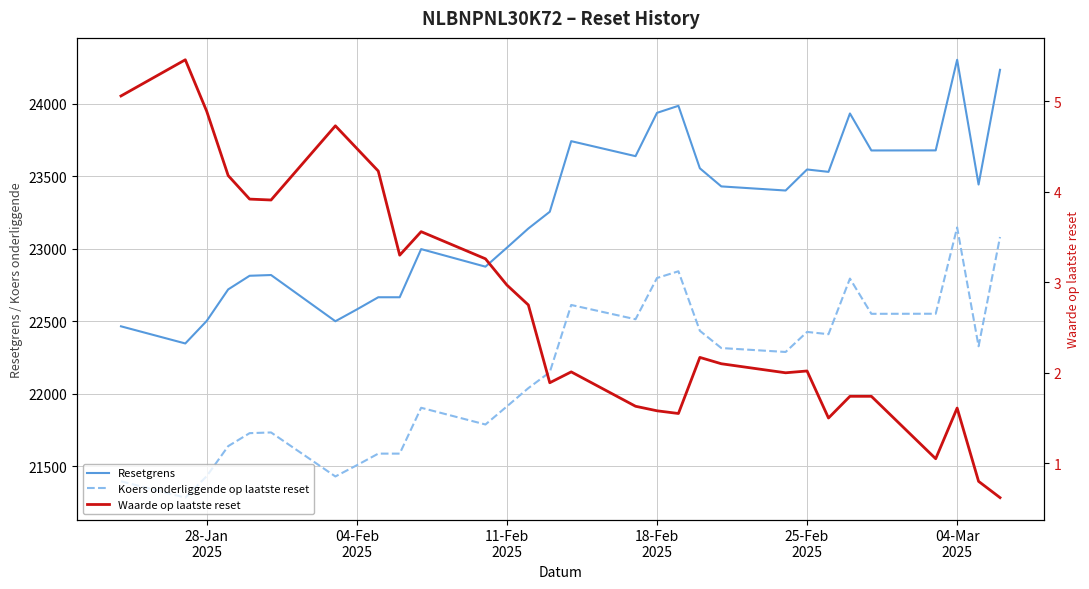

What is the label of the 1st point from the left?

28-Jan
2025